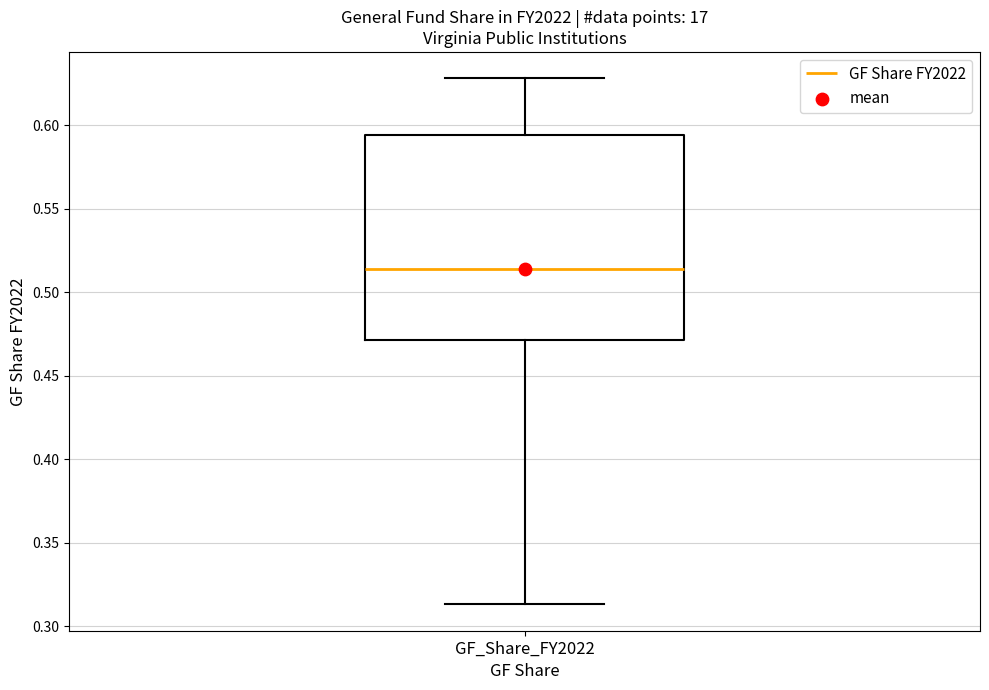

Where does the median line of the box for GF_Share_FY2022 sit on the y-axis? The values are not printed on the chart, so give them approximately, as read against the axis.

0.515